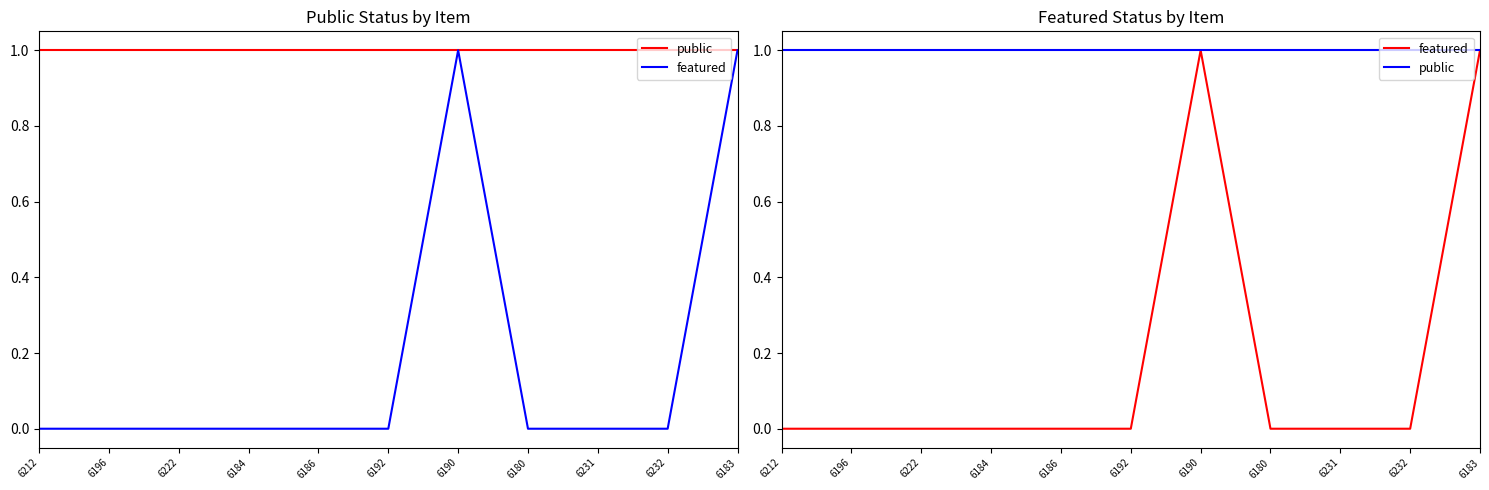

What position from the left is 6190?

7